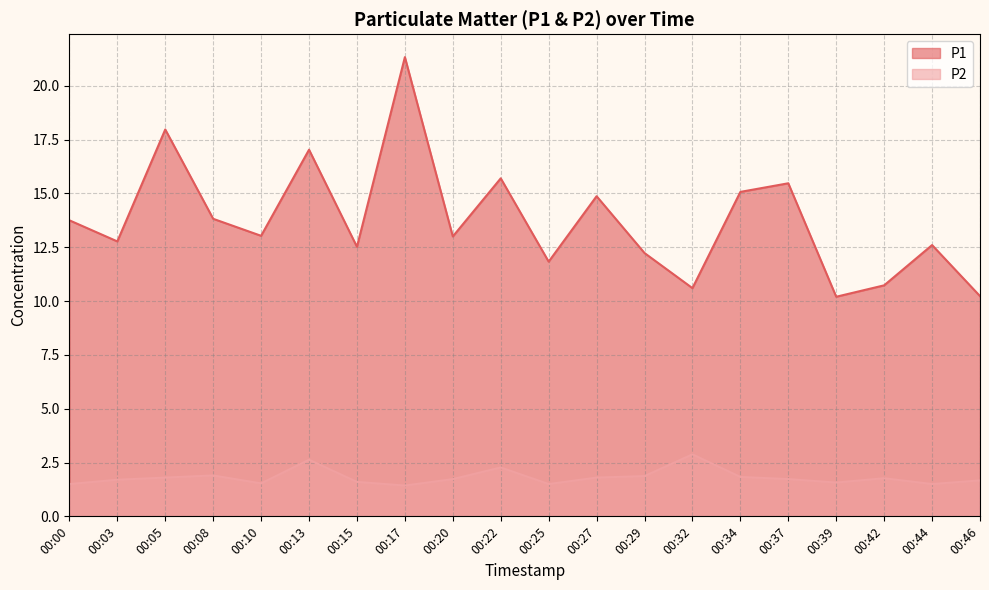

True or false: P1 and P2 cross at least once.

False